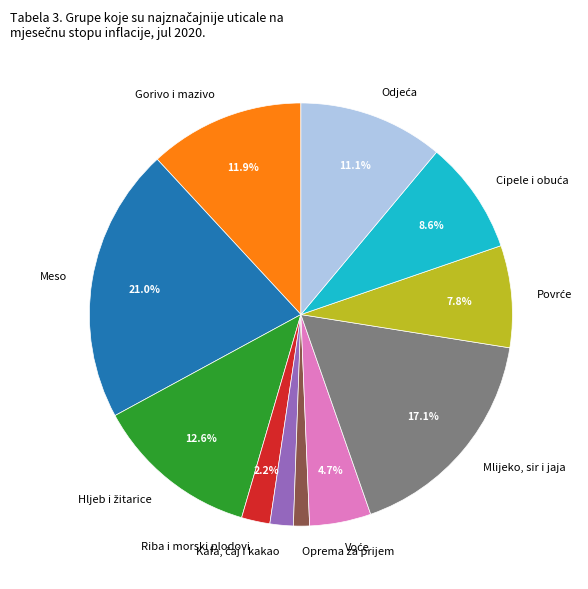

What portion of the pie excludes Riba i morski plodovi?

97.8%